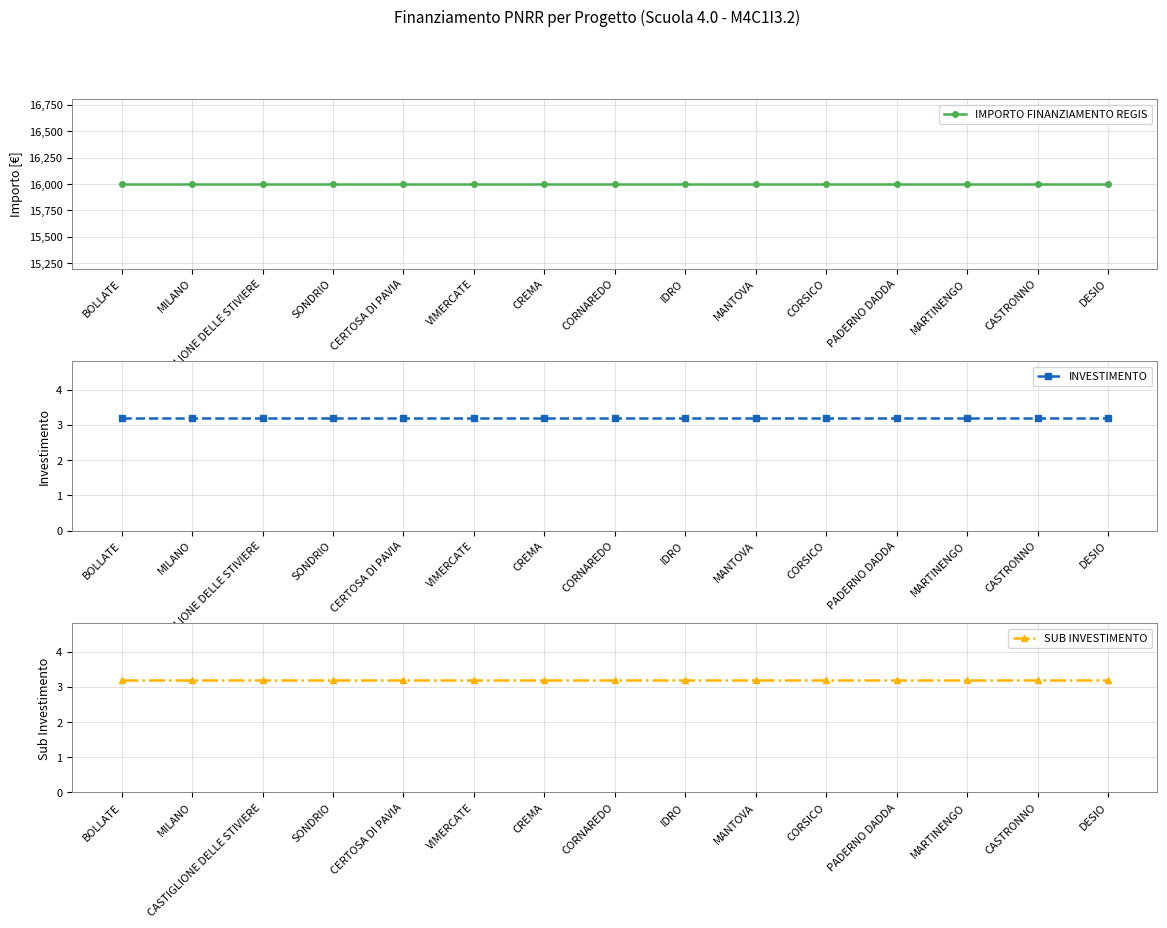

What position from the right is MANTOVA?

6